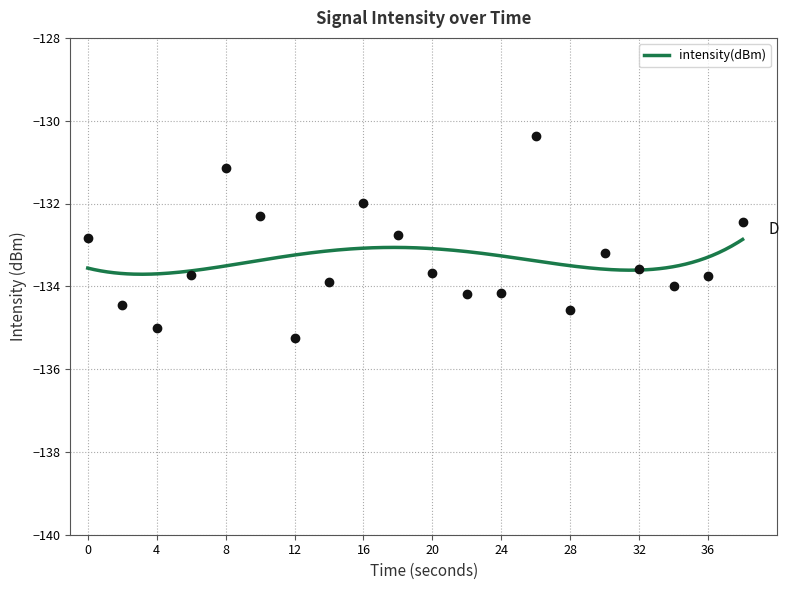

What is the sum of the values at 30 and 0?

-266.0